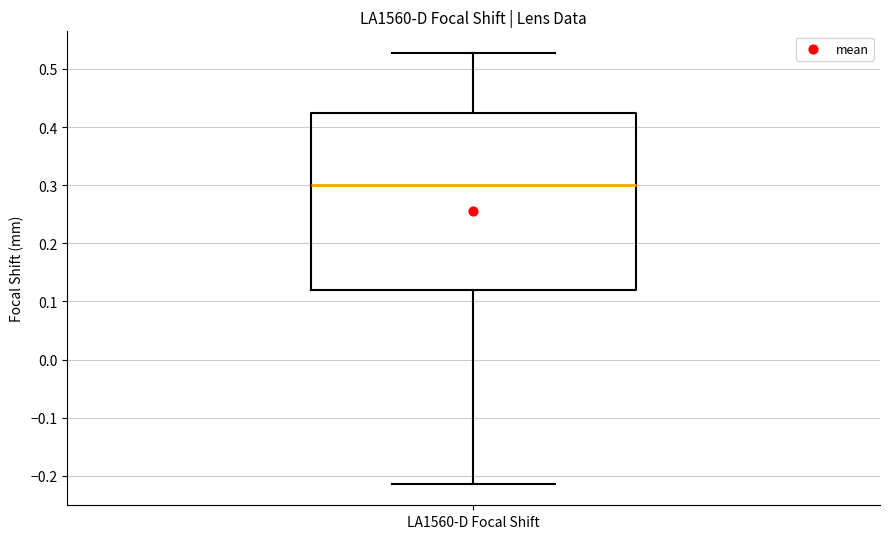

Read this box plot against the y-axis: the position of the median line, the range covered by the box, and the ends of both whiskers. The values are not printed on the chart, so give them approximately, as read against the axis.

median 0.30, box 0.12 to 0.42, whiskers -0.21 to 0.53